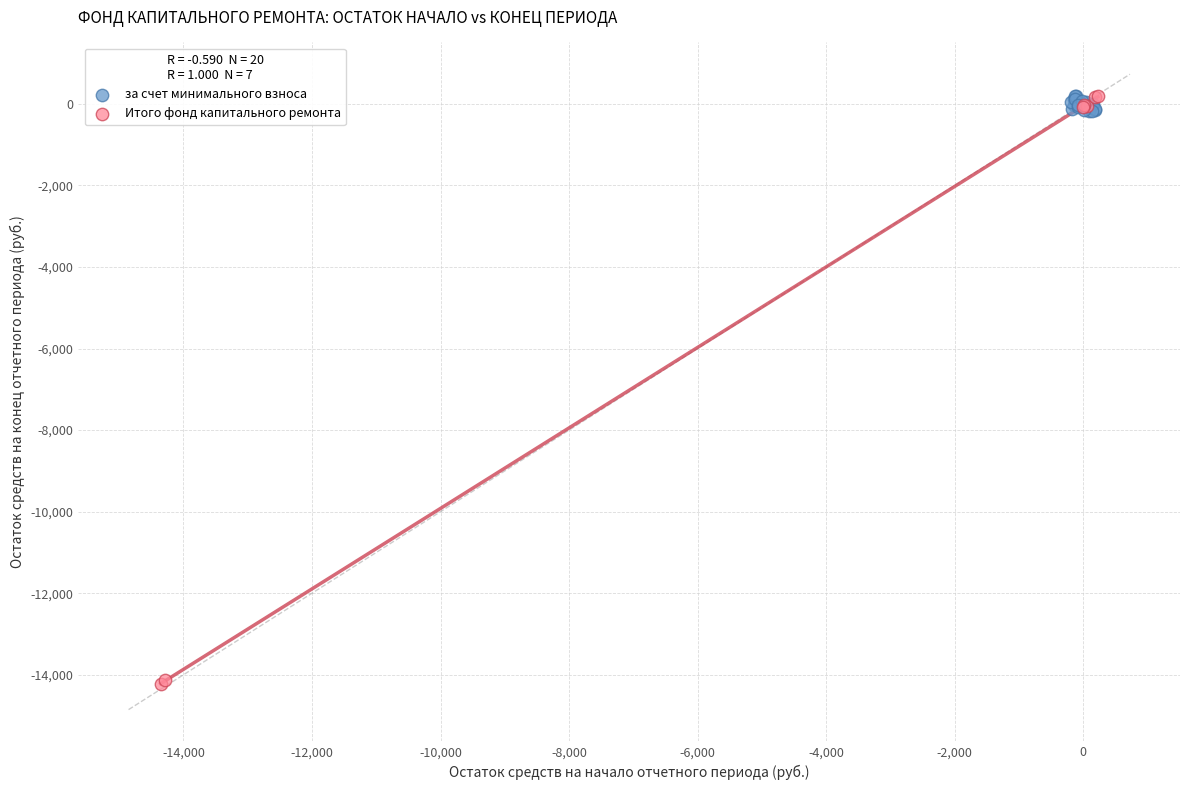

Which series reaches the minimum Y coordinate?

Итого фонд капитального ремонта